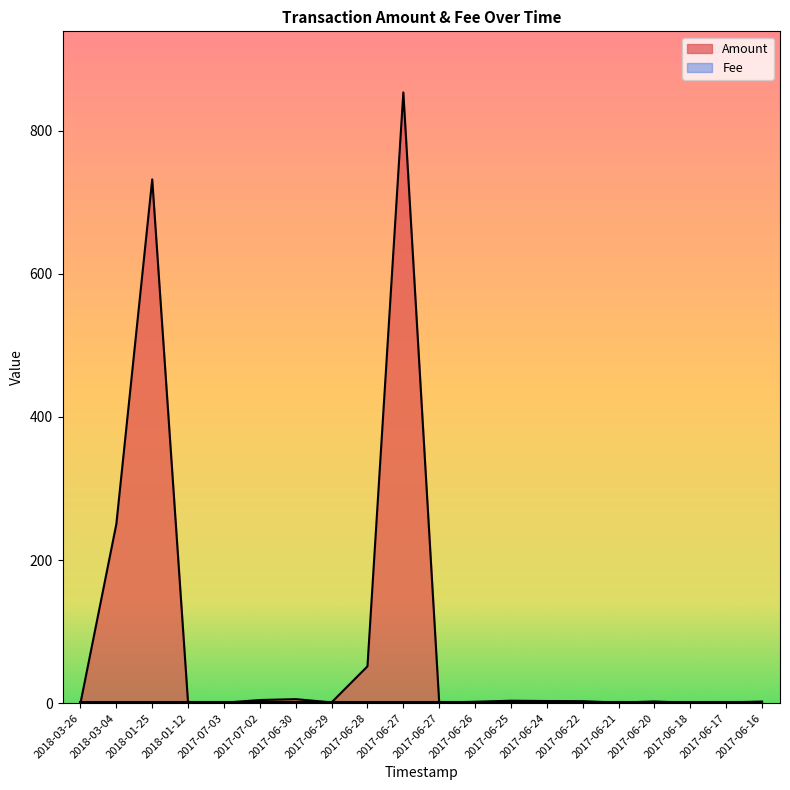

List the labels in order of value, largest first.

2017-06-27, 2018-01-25, 2018-03-04, 2017-06-28, 2017-06-30, 2017-07-02, 2017-06-25, 2017-06-24, 2017-06-22, 2017-06-20, 2017-06-16, 2017-06-26, 2017-06-29, 2017-06-17, 2017-06-21, 2017-06-27, 2017-07-03, 2017-06-18, 2018-03-26, 2018-01-12